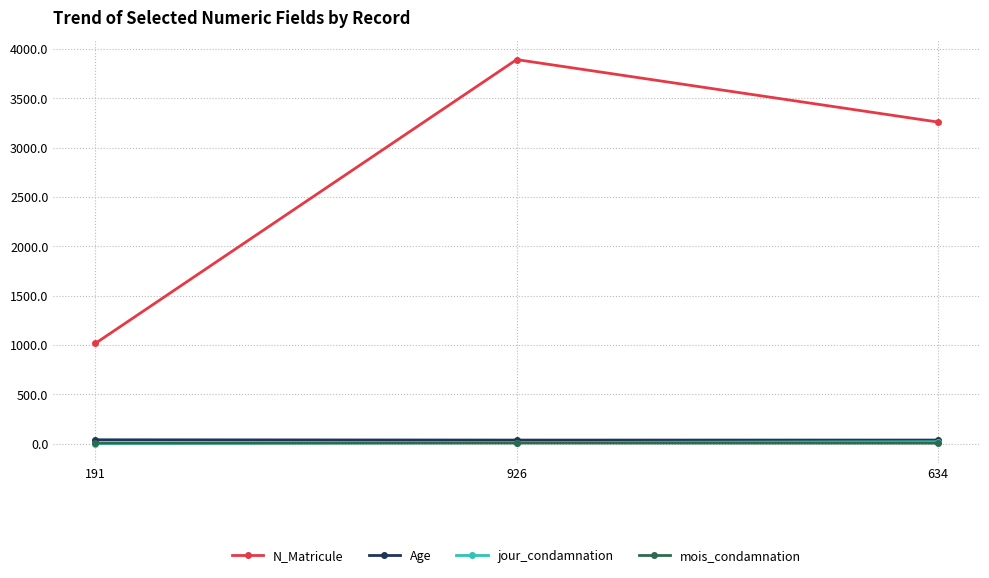

What is the label of the 1st point from the right?

634